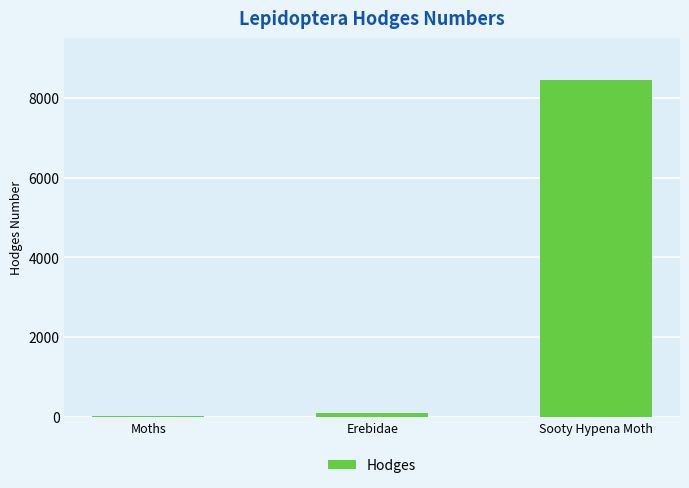

Which label corresponds to the largest value in the chart?

Sooty Hypena Moth